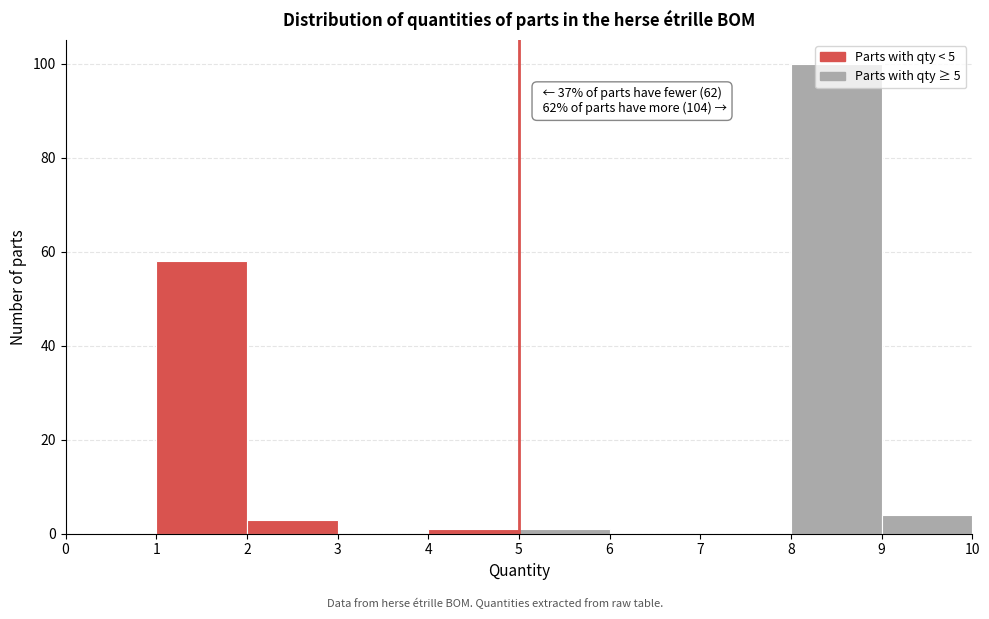

Over which range of the x-axis is the bar tallest?

8 to 9